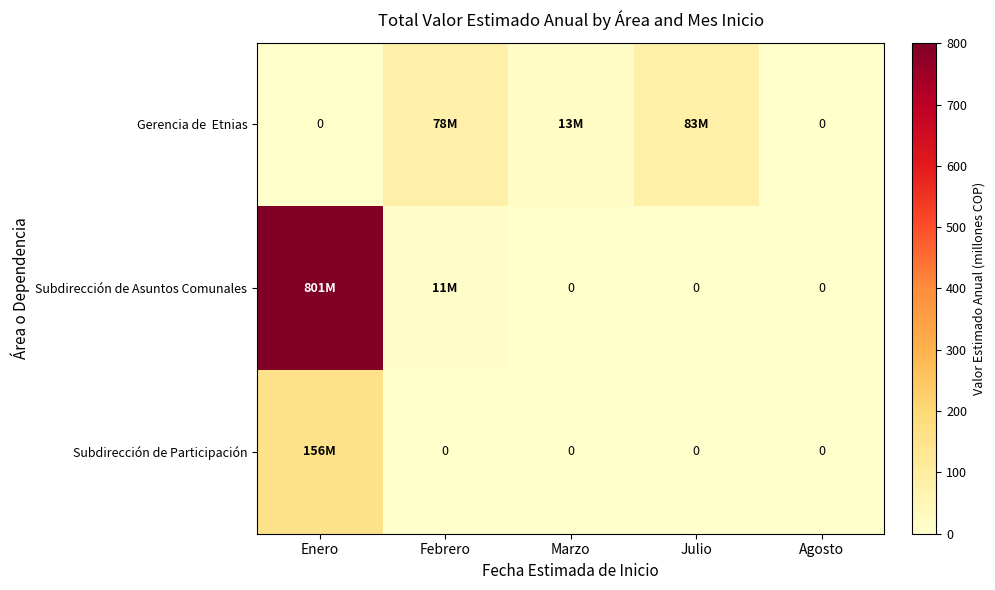

At how many categories does at least one series exceed 708?

1